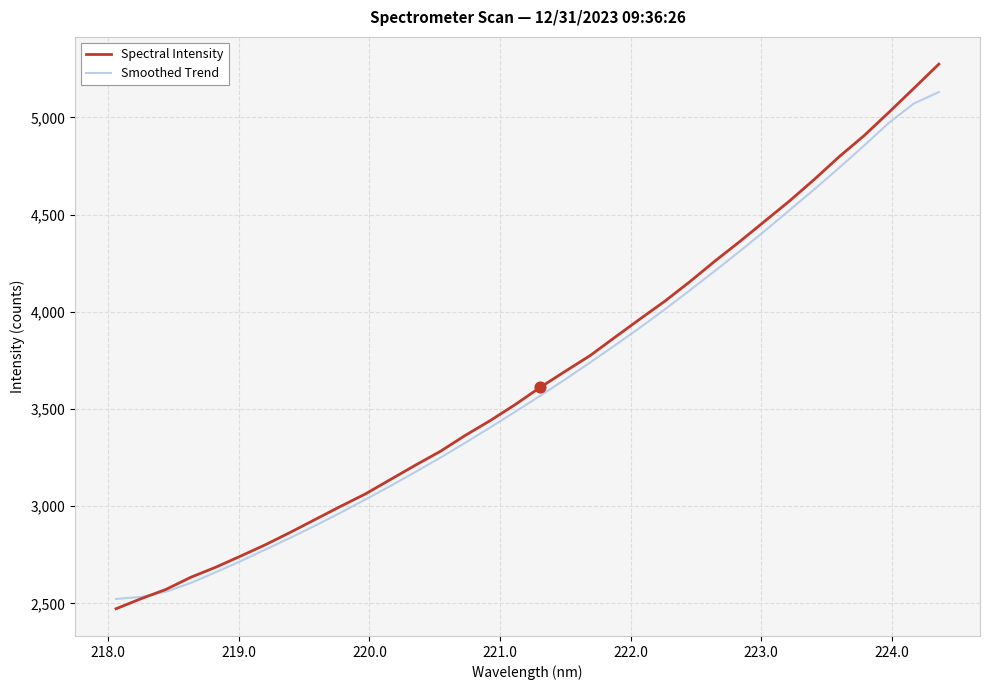

Which series has the widest spread of values?

Spectral Intensity